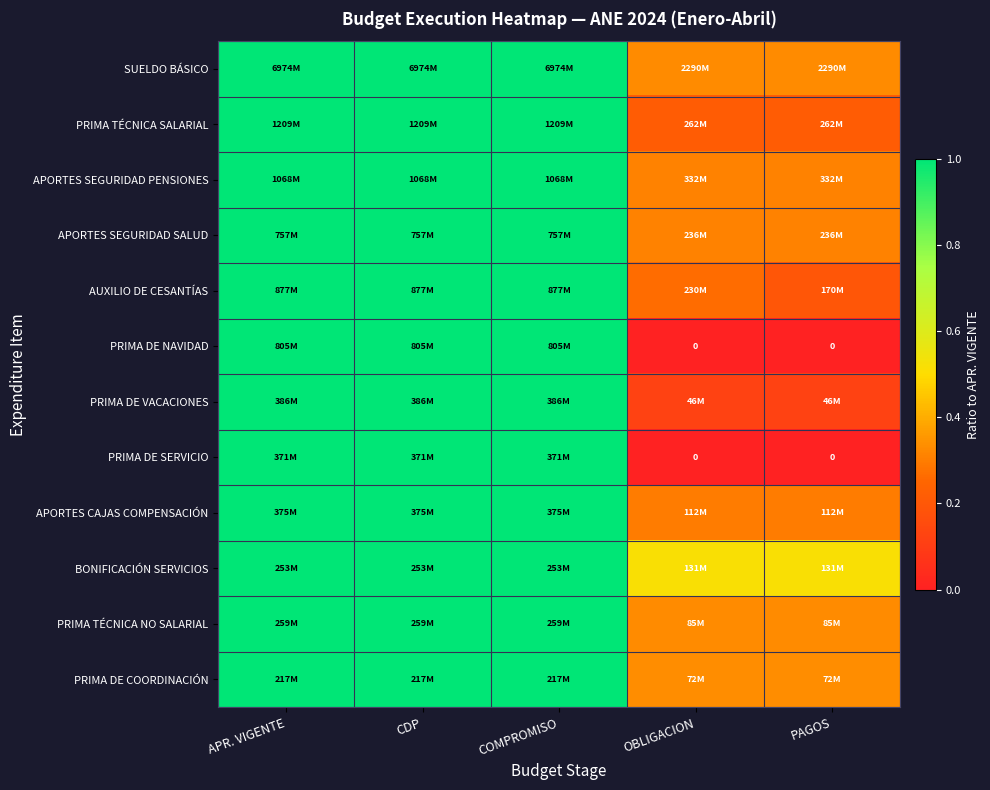

What is the sum of the PRIMA TÉCNICA SALARIAL values at COMPROMISO and OBLIGACION?

1.2